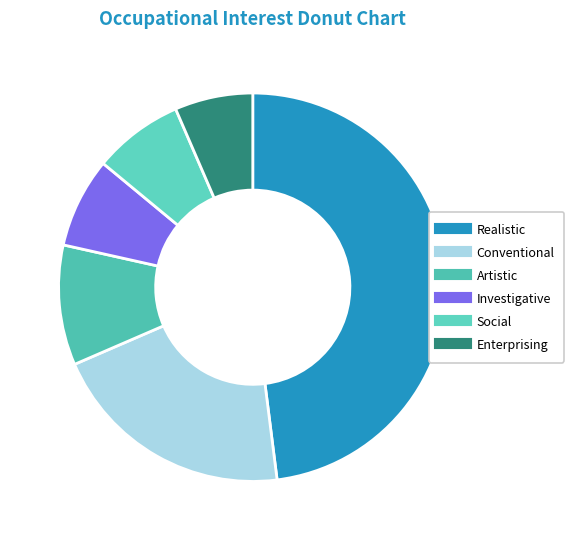

Rank the categories by value from highest to lowest.

Realistic, Conventional, Artistic, Investigative, Social, Enterprising